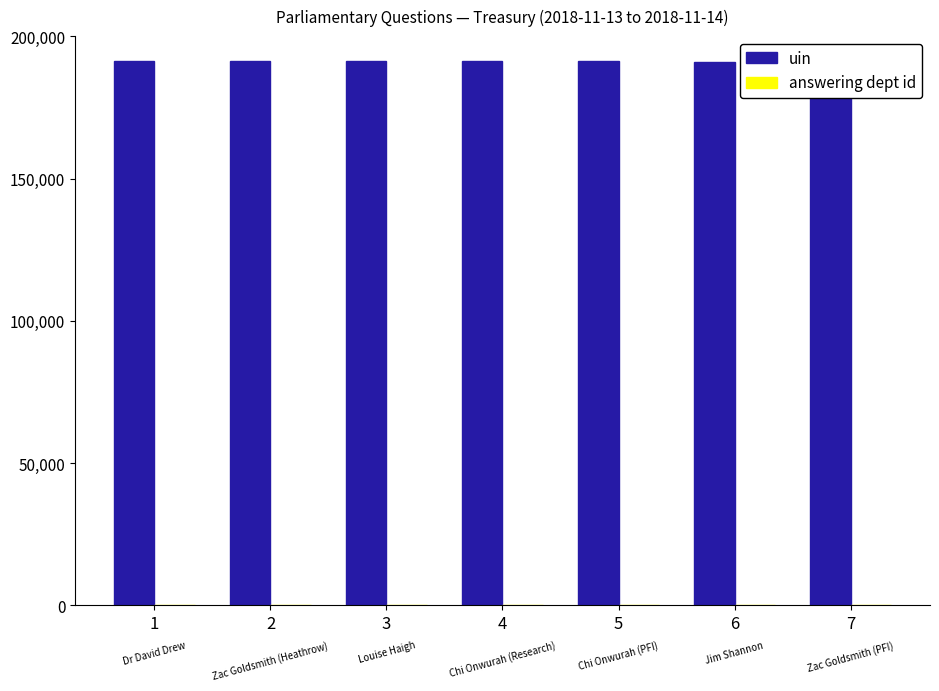

At which label is answering dept id closest to 14?

1